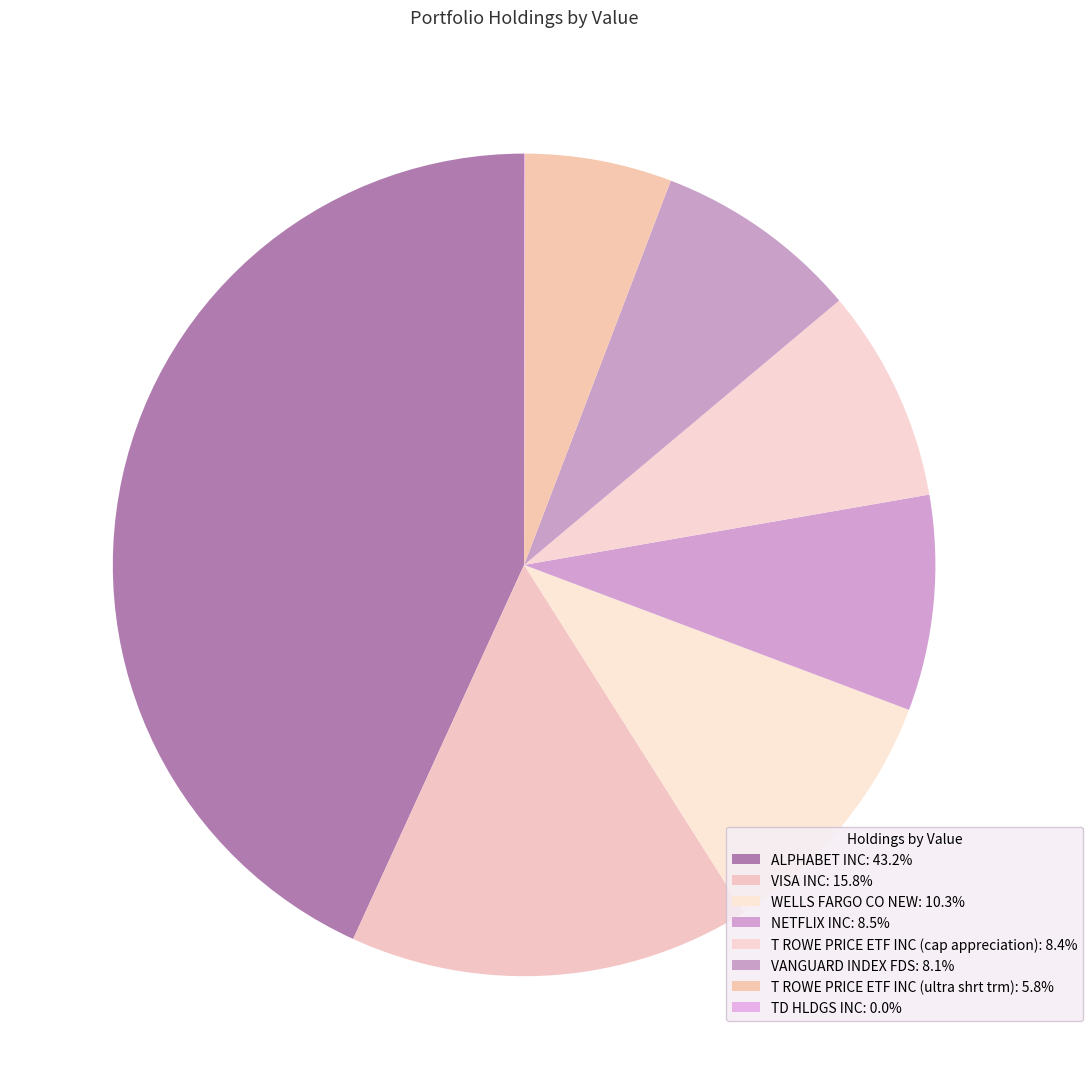

To the nearest percent, what percentage of the pie is WELLS FARGO CO NEW?

10%